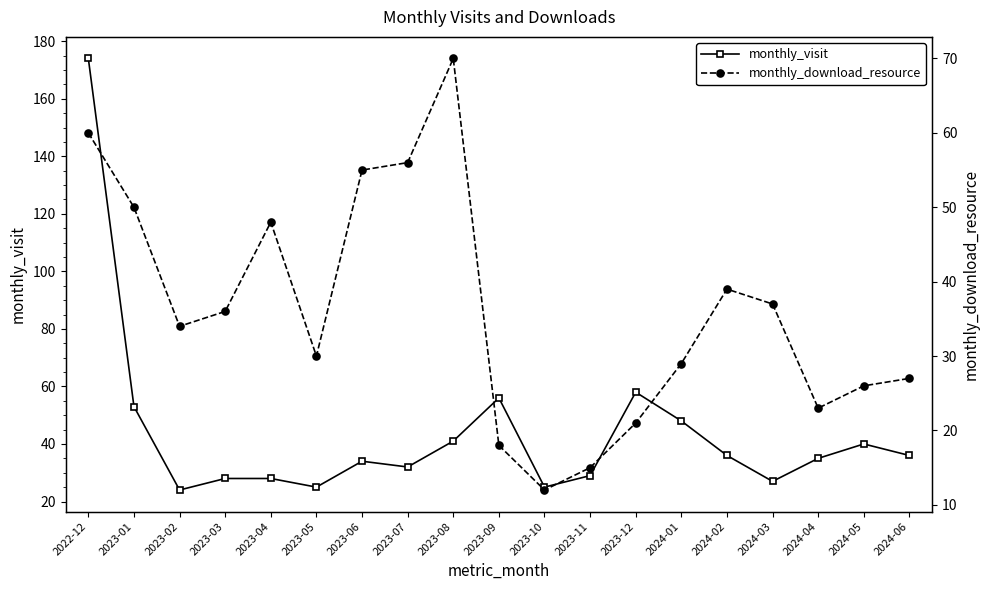

What is the spread (max minus min) of values at 2024-03?

10